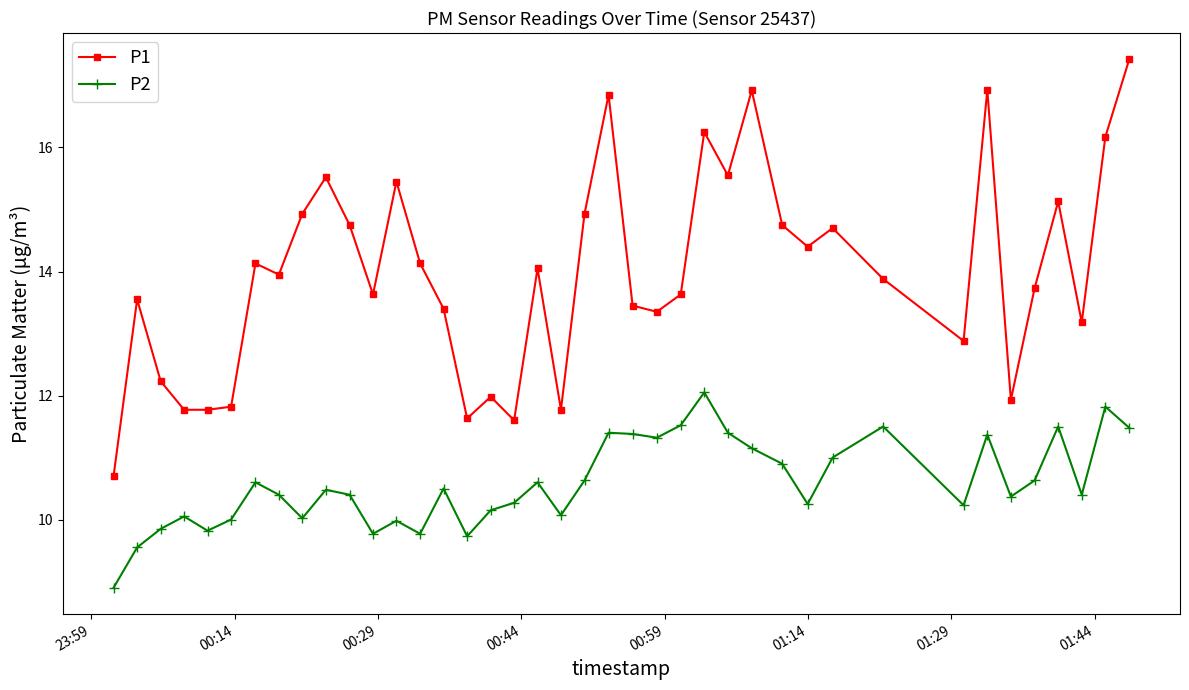

Which series has the largest total across all categories?

P1